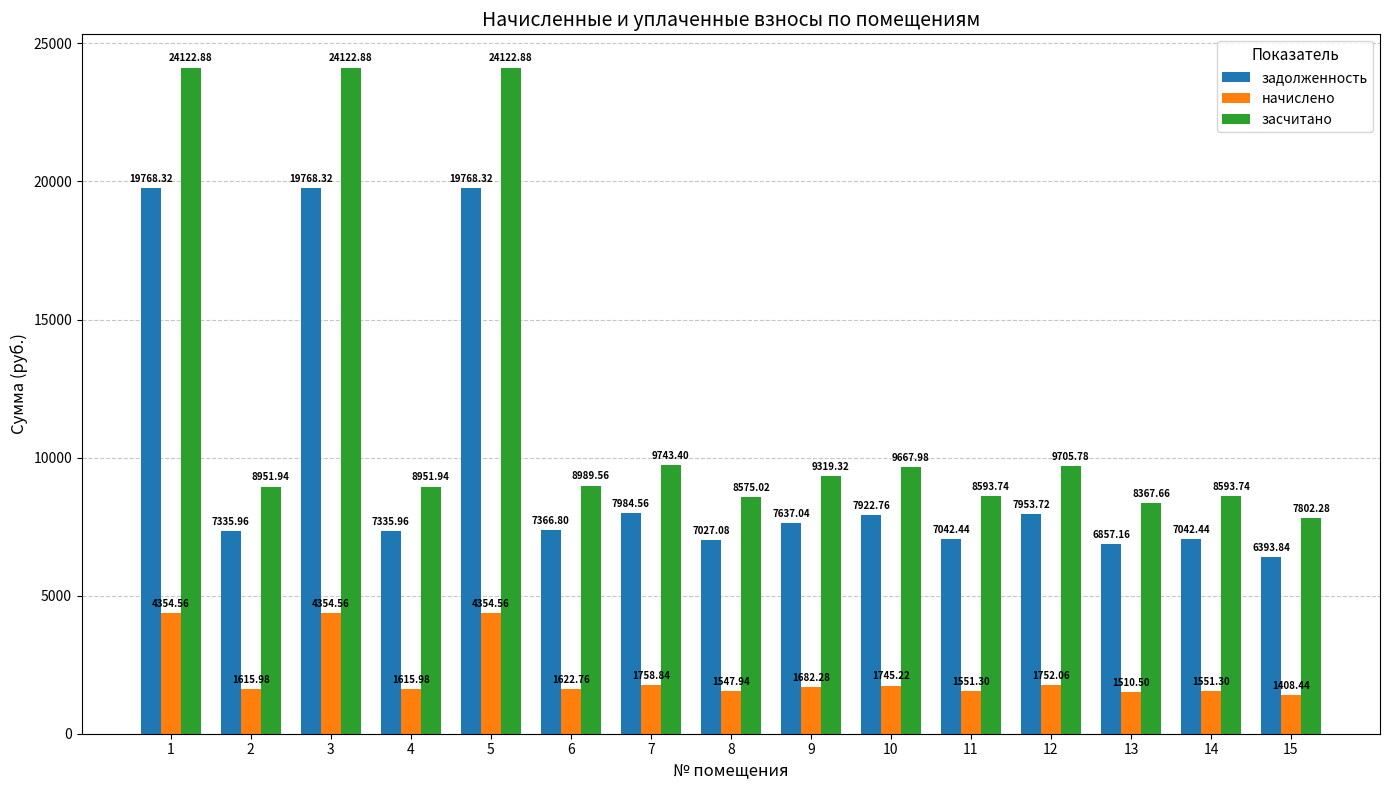

Is it true that задолженность equals 7027.1 at 8?

True